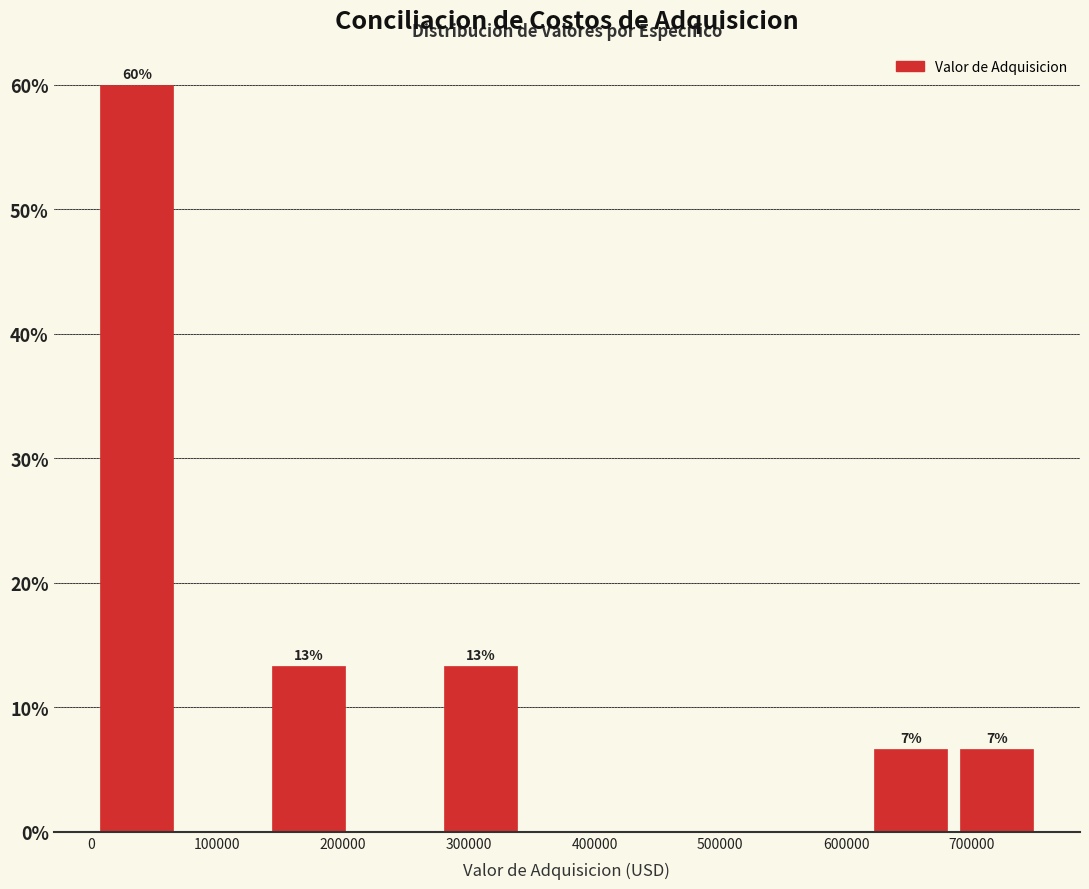

Which range on the x-axis has the tallest bar?

0 to 70000